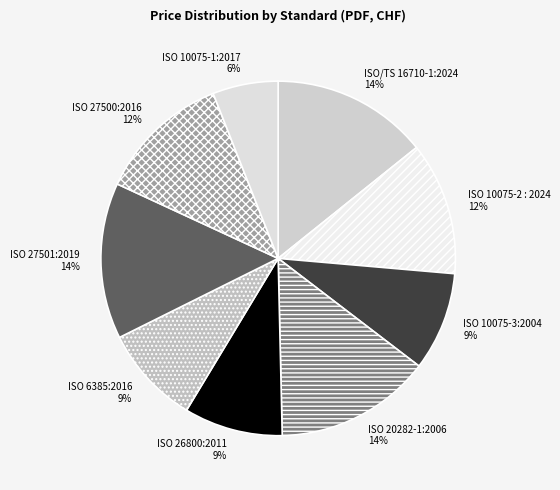

Combined, do ISO 10075-2 : 2024 and ISO 20282-1:2006 account for over 50%?

No